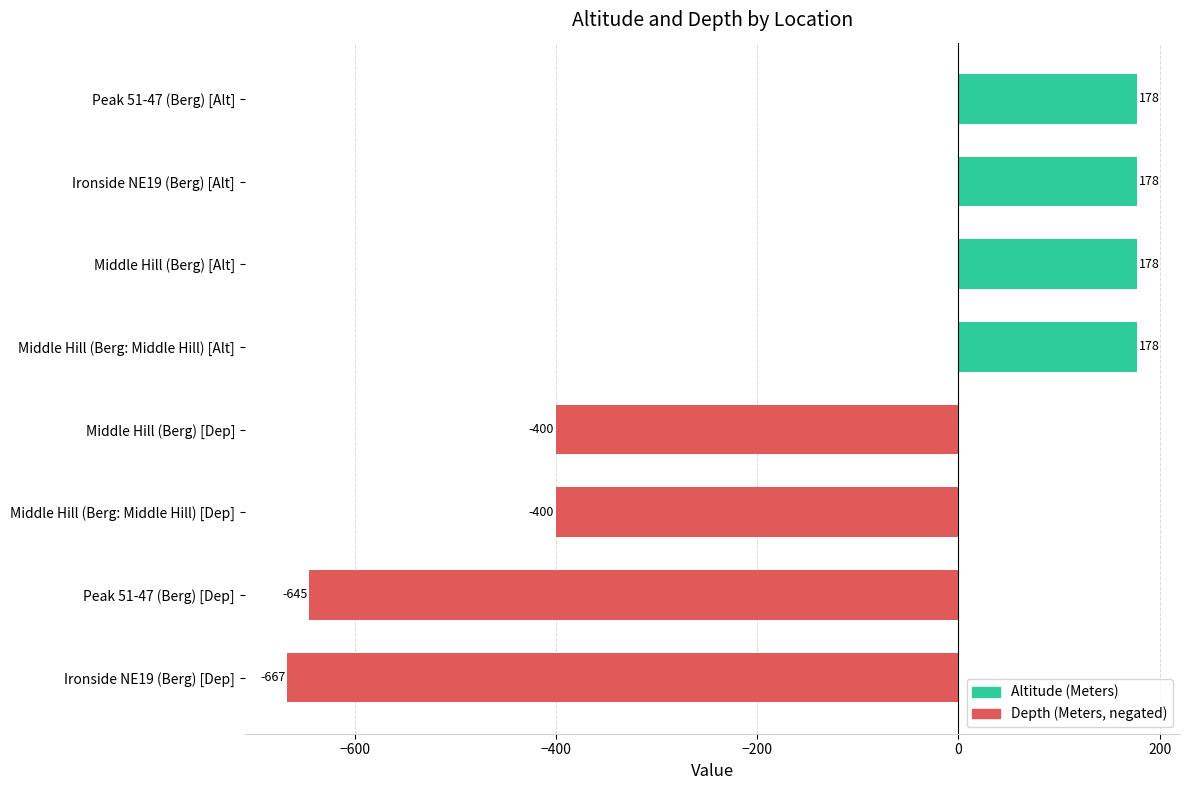

What is the change in value from Peak 51-47 (Berg) [Dep] to Middle Hill (Berg) [Alt]?

+823